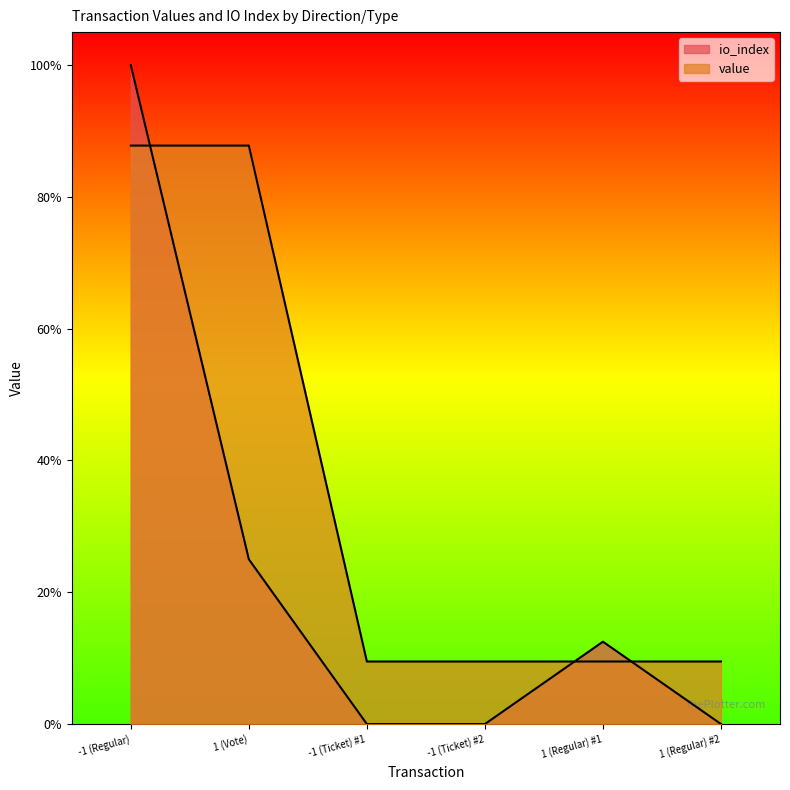

How many data points in io_index are above 0?

3